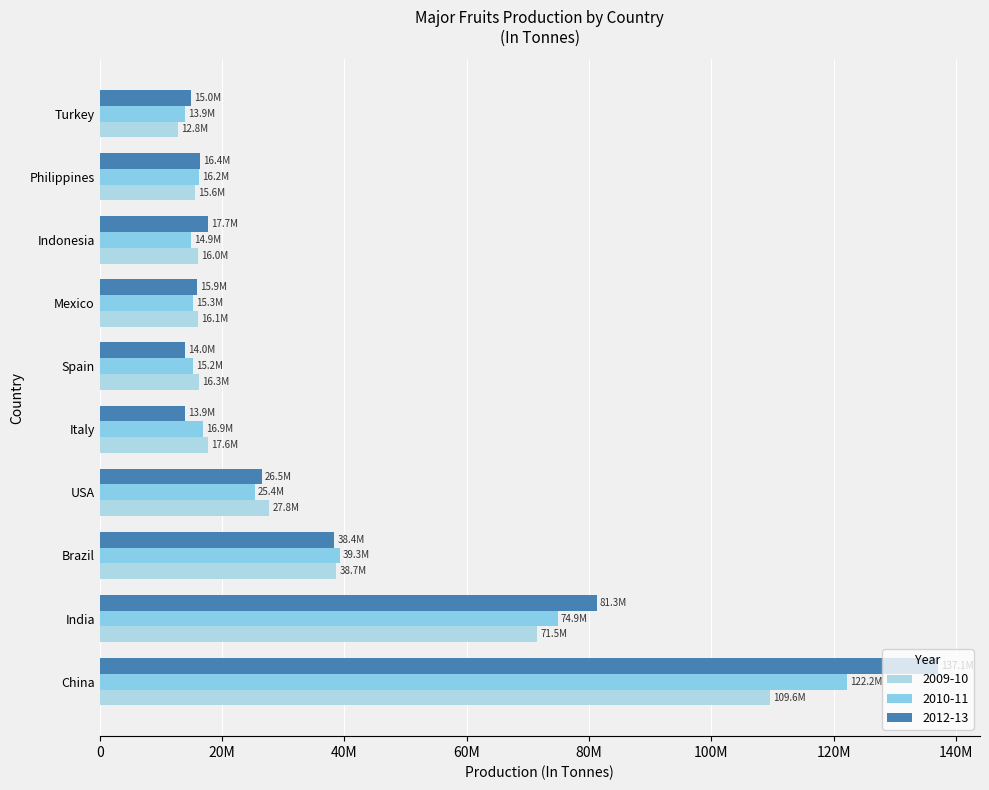

What is the value of the 2009-10 bar at the 9th from the left?

15620664